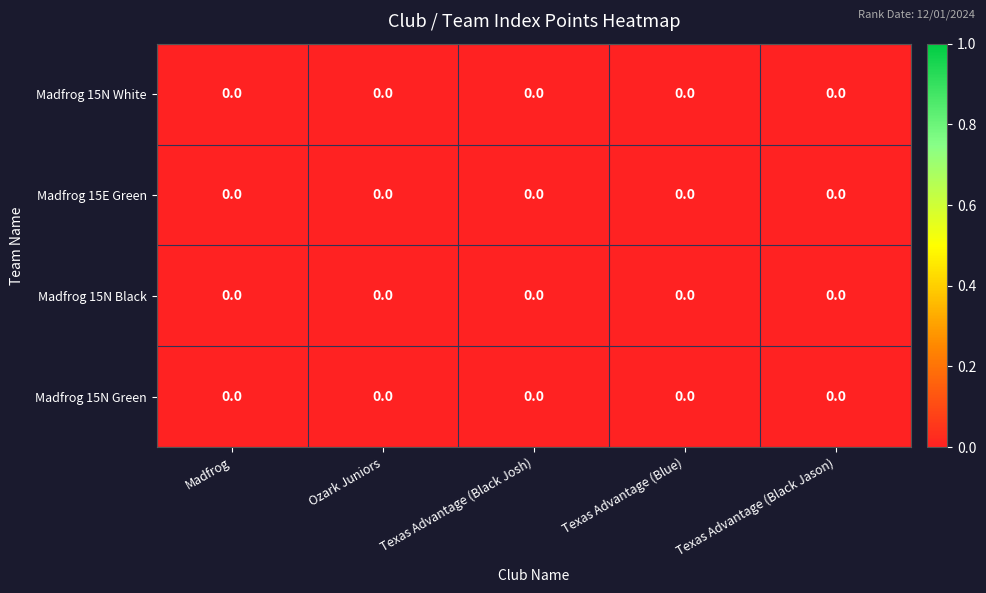

Reading right to left, list all the values displayed in this chart.

Madfrog 15N White: Texas Advantage (Black Jason)=0.0	Texas Advantage (Blue)=0.0	Texas Advantage (Black Josh)=0.0	Ozark Juniors=0.0	Madfrog=0.0
Madfrog 15E Green: Texas Advantage (Black Jason)=0.0	Texas Advantage (Blue)=0.0	Texas Advantage (Black Josh)=0.0	Ozark Juniors=0.0	Madfrog=0.0
Madfrog 15N Black: Texas Advantage (Black Jason)=0.0	Texas Advantage (Blue)=0.0	Texas Advantage (Black Josh)=0.0	Ozark Juniors=0.0	Madfrog=0.0
Madfrog 15N Green: Texas Advantage (Black Jason)=0.0	Texas Advantage (Blue)=0.0	Texas Advantage (Black Josh)=0.0	Ozark Juniors=0.0	Madfrog=0.0